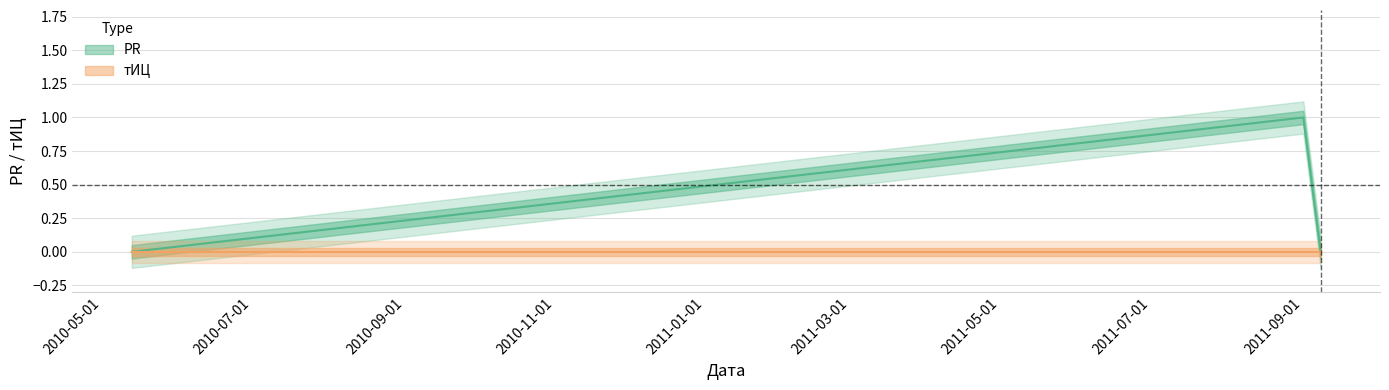

The value at 2011-09-08 is 0. True or false?

True